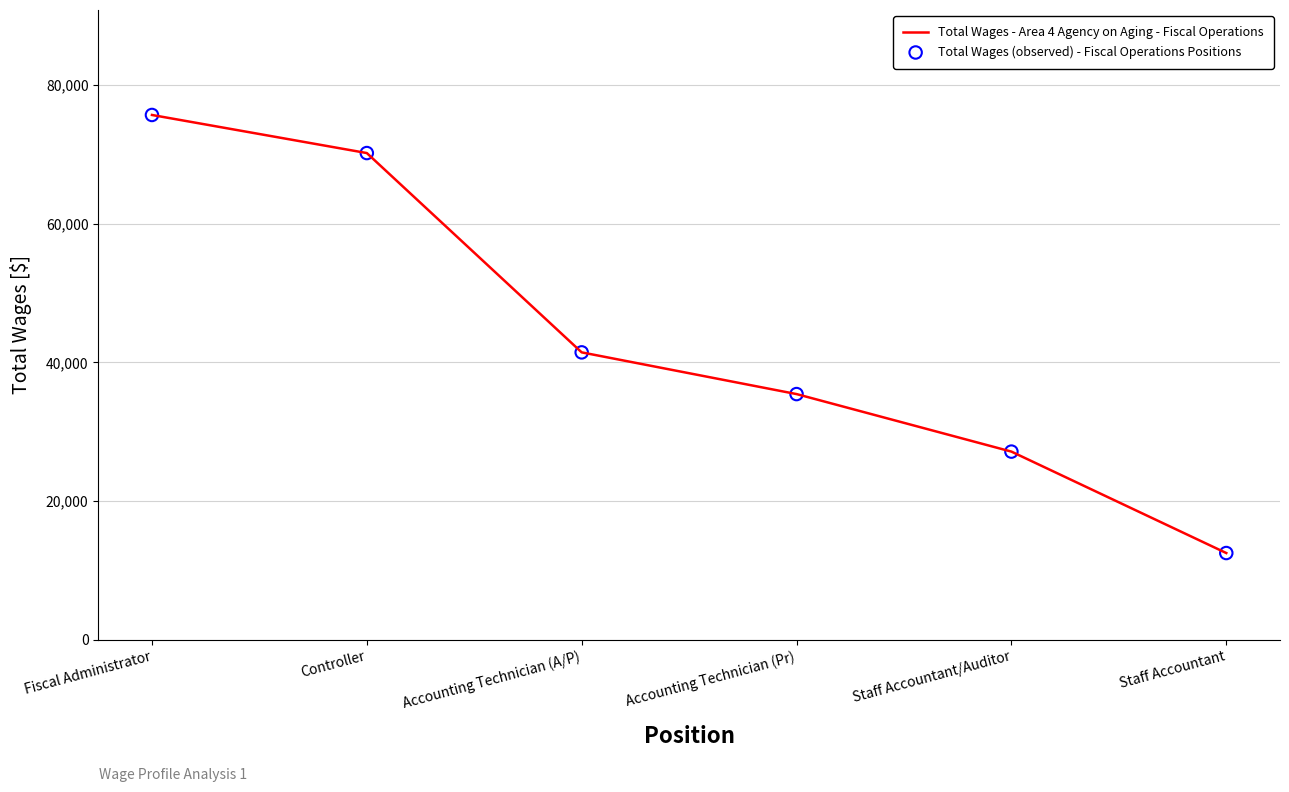

True or false: the data shows 117179 at Fiscal Administrator.

False